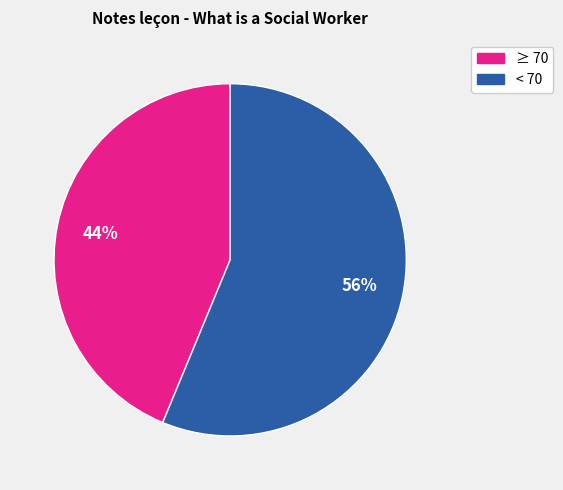

To the nearest percent, what is the average slice percentage?

50%